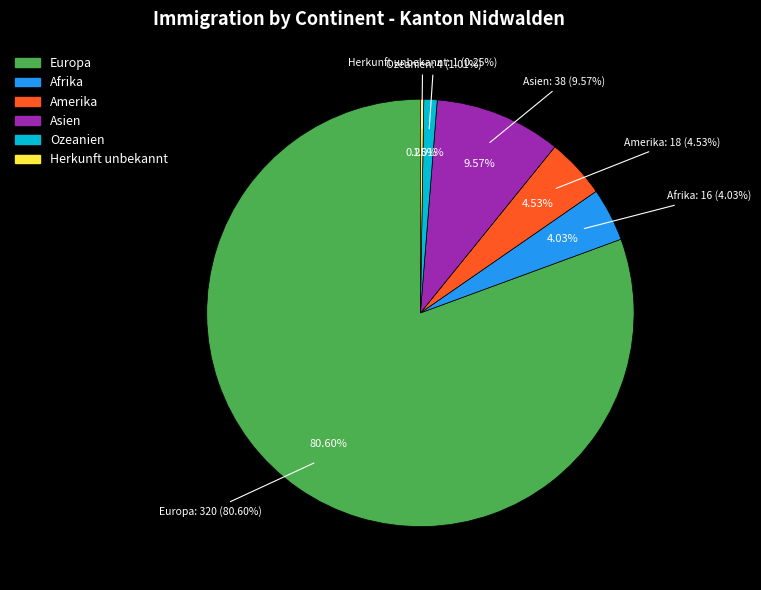

Rank the categories by value from lowest to highest.

Herkunft unbekannt, Ozeanien, Afrika, Amerika, Asien, Europa